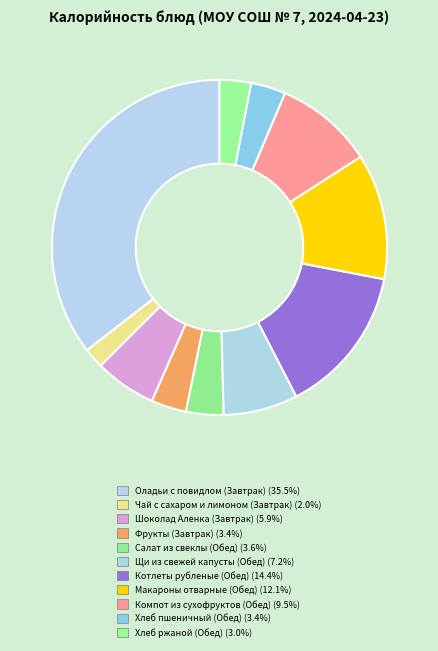

Does Оладьи с повидлом (Завтрак) account for over 50% of the chart?

No